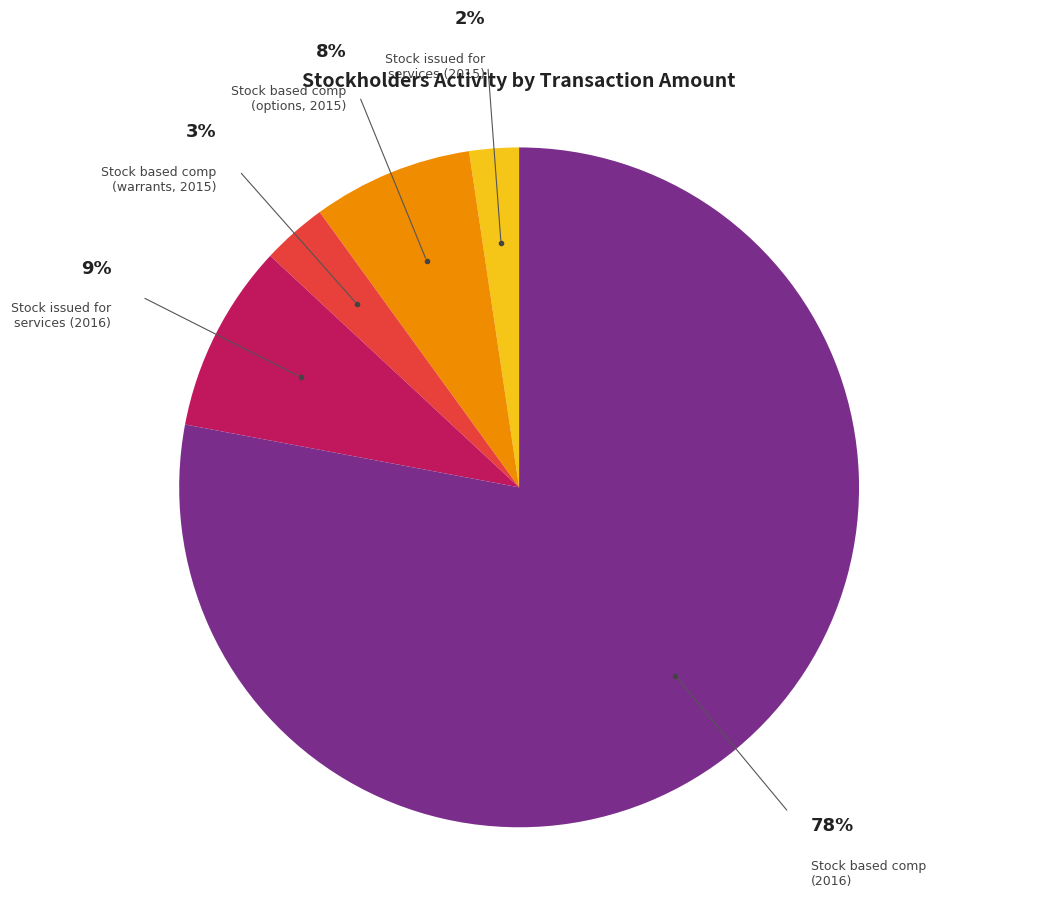

Does any single category account for the majority?

Yes